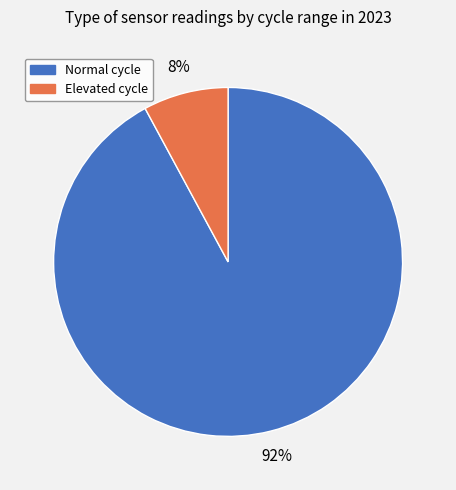

Does any single category account for the majority?

Yes